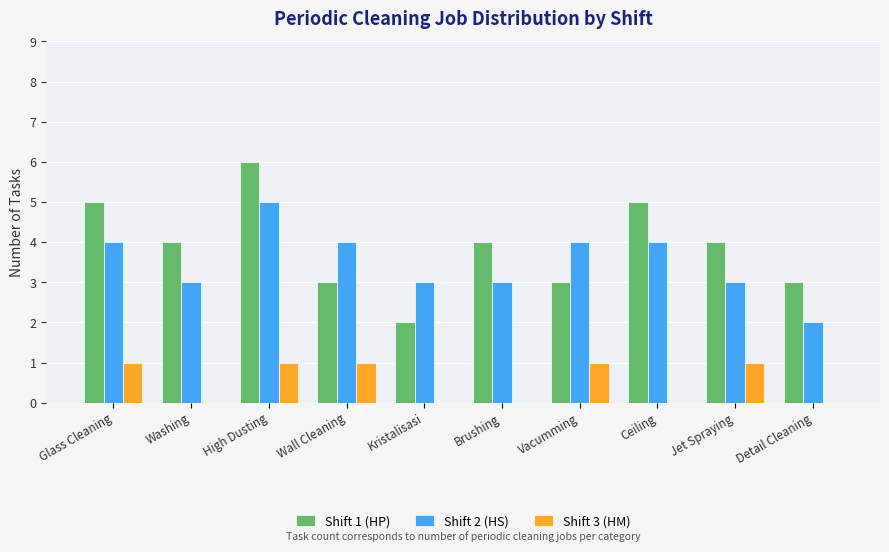

True or false: Shift 1 (HP) has a value of 1 at Detail Cleaning.

False